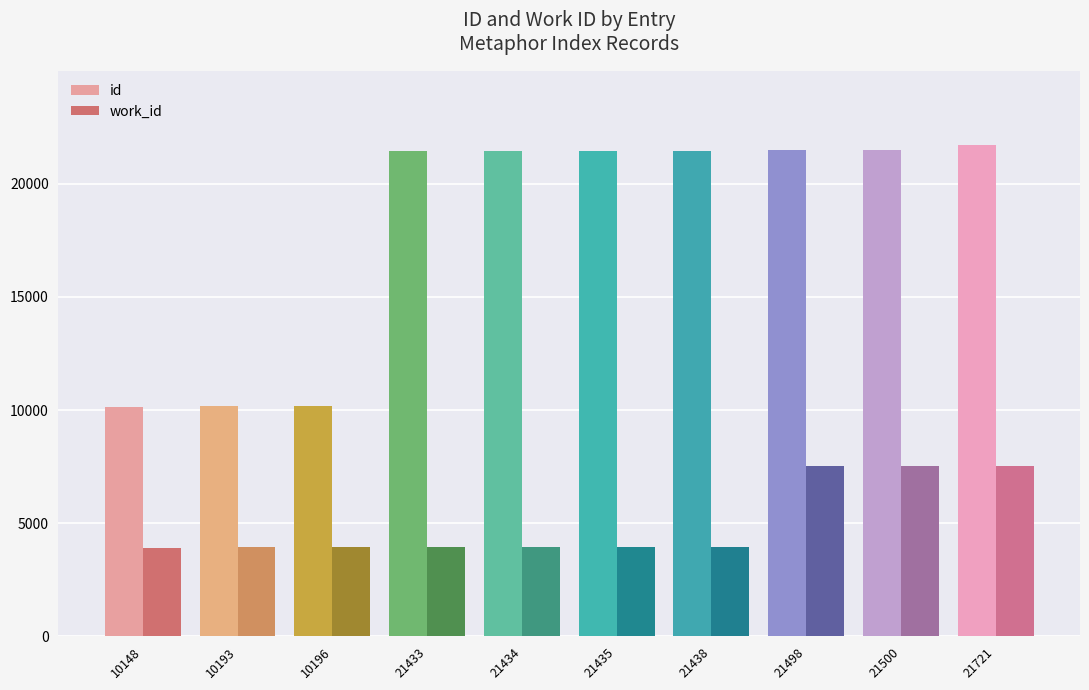

List the series in order of their peak value, lowest first.

work_id, id